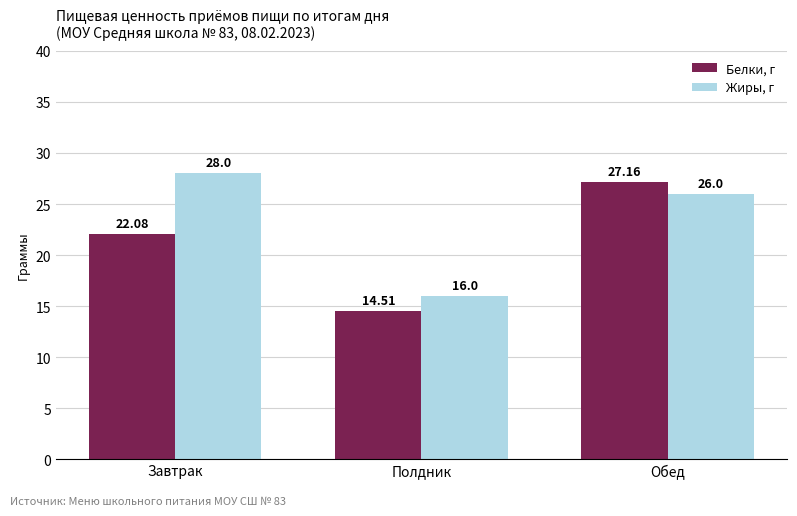

At which category is the sum across all series the highest?

Обед